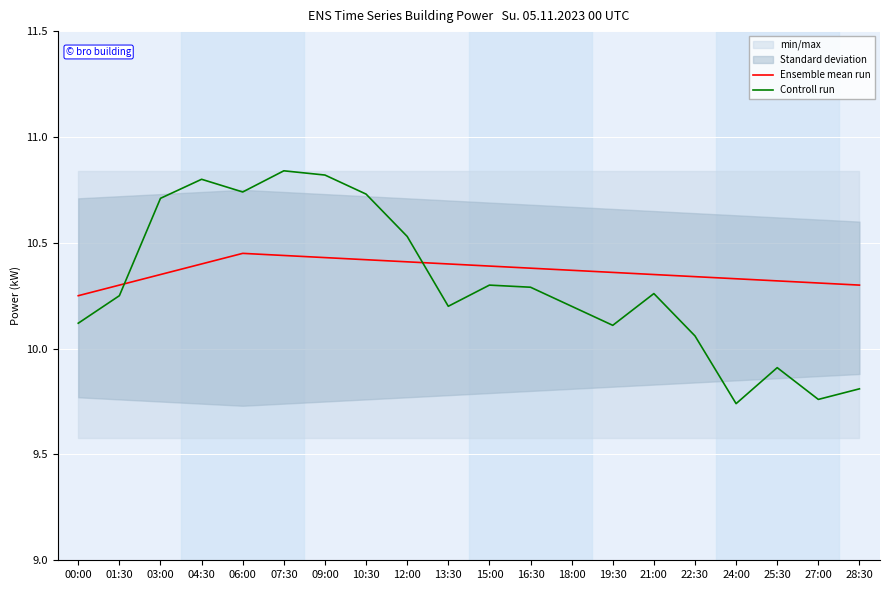

What is the lowest value of the Controll run series?

9.7